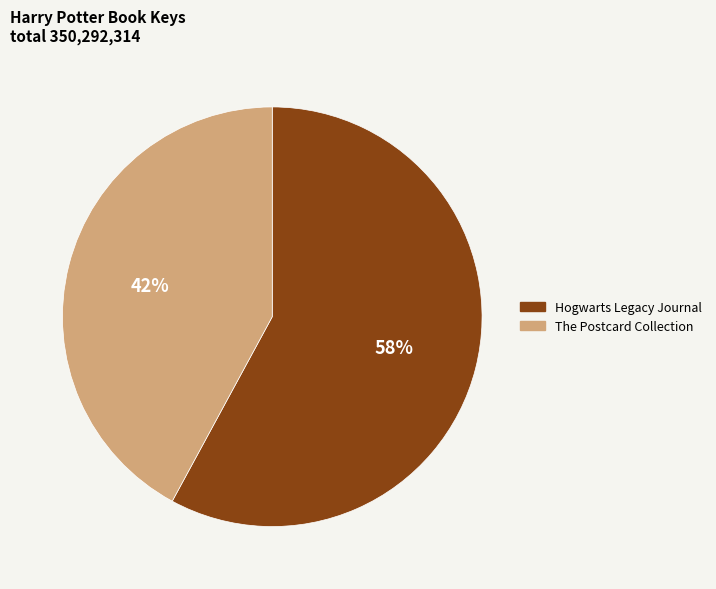

How many segments does this pie chart have?

2